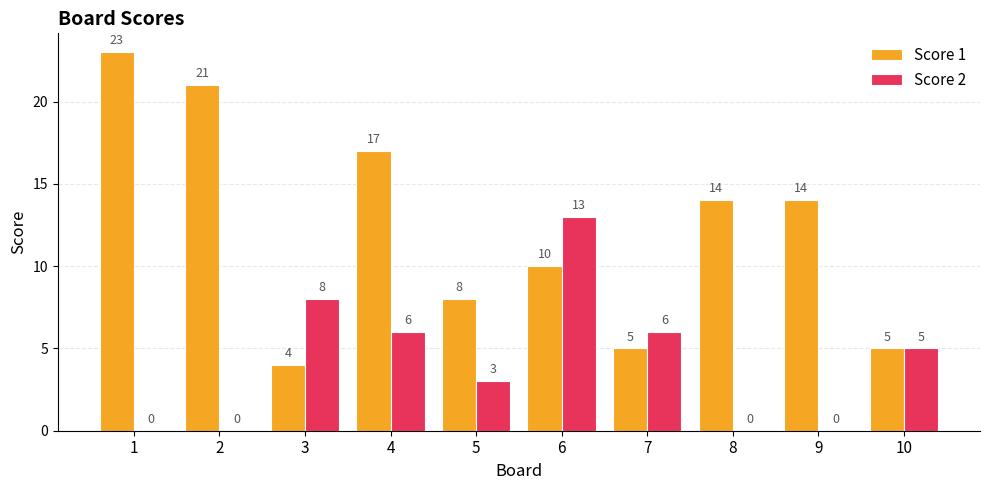

What is the total value across all series at 5?

11